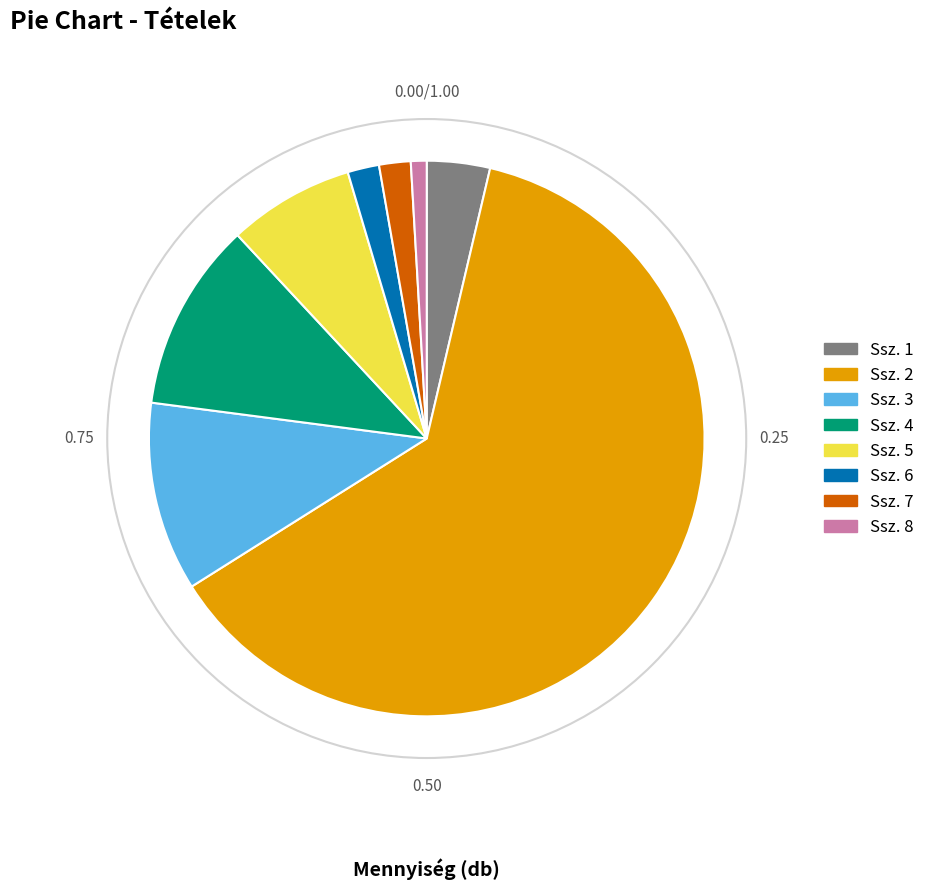

How many slices are in this pie chart?

8